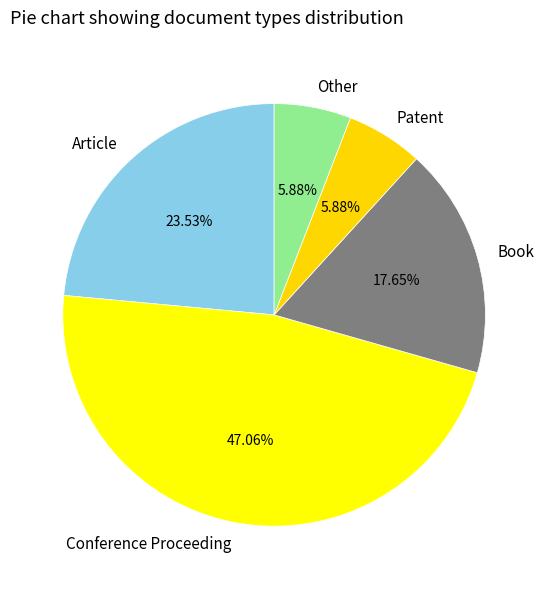

Is it true that Other is 6% of the pie?

True